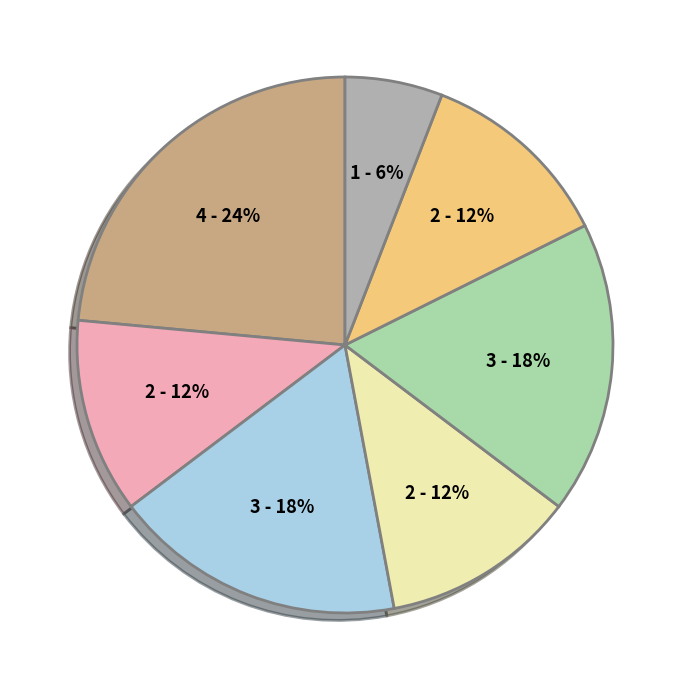

Does any single category account for the majority?

No